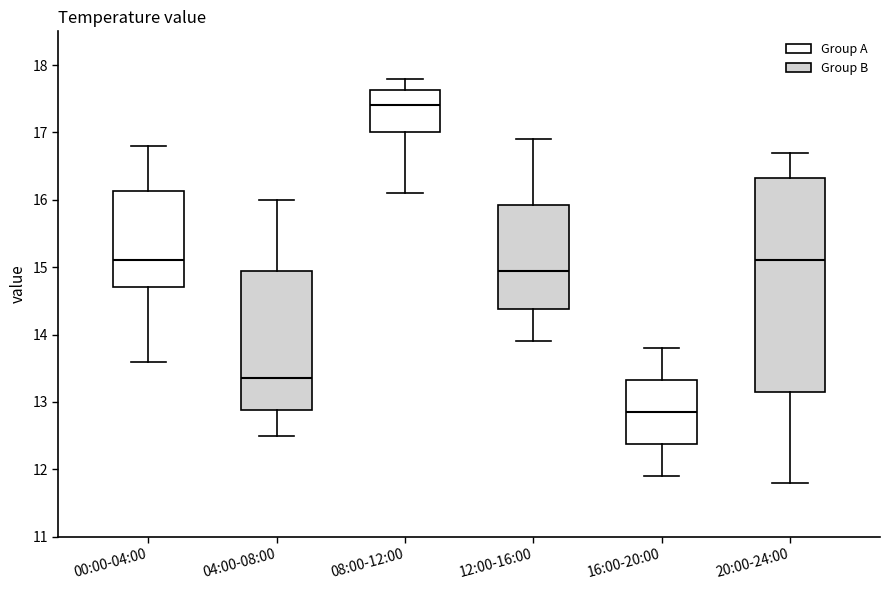

Comparing the boxes themselves (not the whiskers), which one is the tallest?

20:00-24:00